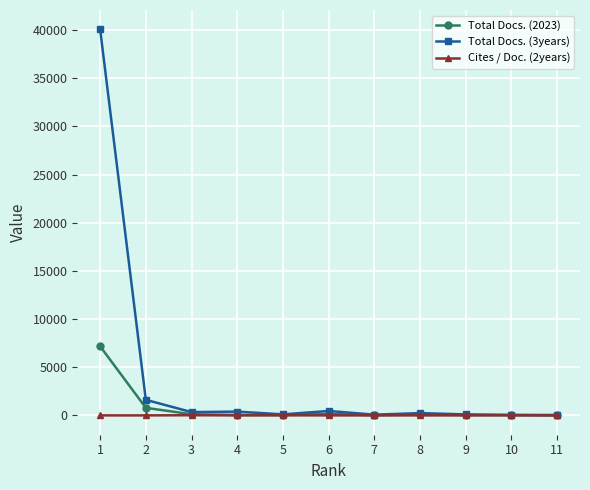

What is the maximum value shown in the chart?

40087